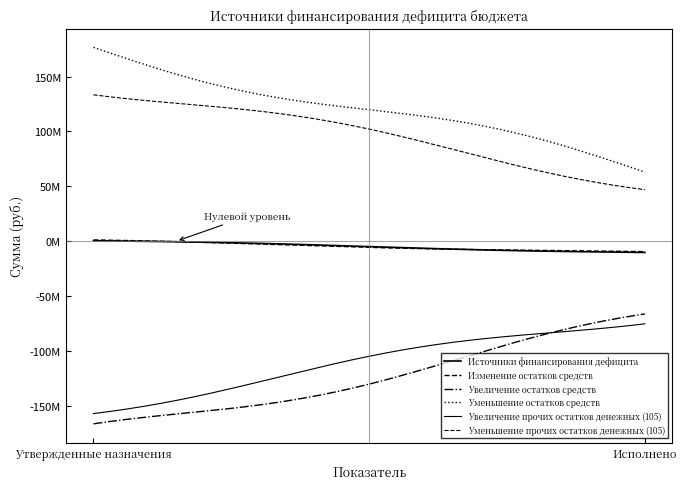

What is the sum of all Уменьшение остатков средств values?

239586968.6